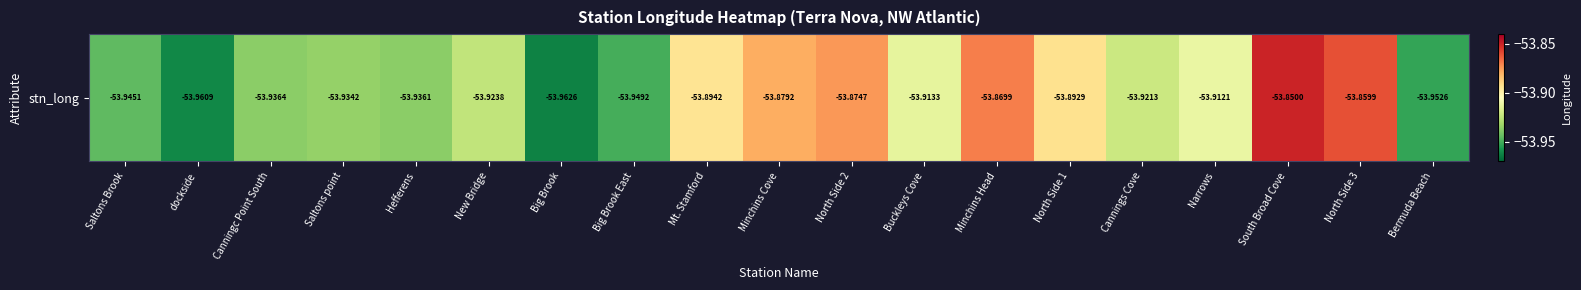

List the labels in order of value, largest first.

South Broad Cove, North Side 3, Minchins Head, North Side 2, Minchins Cove, North Side 1, Mt. Stamford, Narrows, Buckleys Cove, Cannings Cove, New Bridge, Saltons point, Hefferens, Canningc Point South, Saltons Brook, Big Brook East, Bermuda Beach, dockside, Big Brook